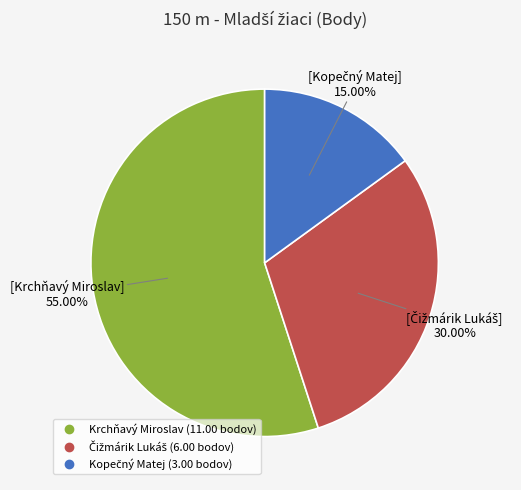

Which slice is the largest?

Krchňavý Miroslav